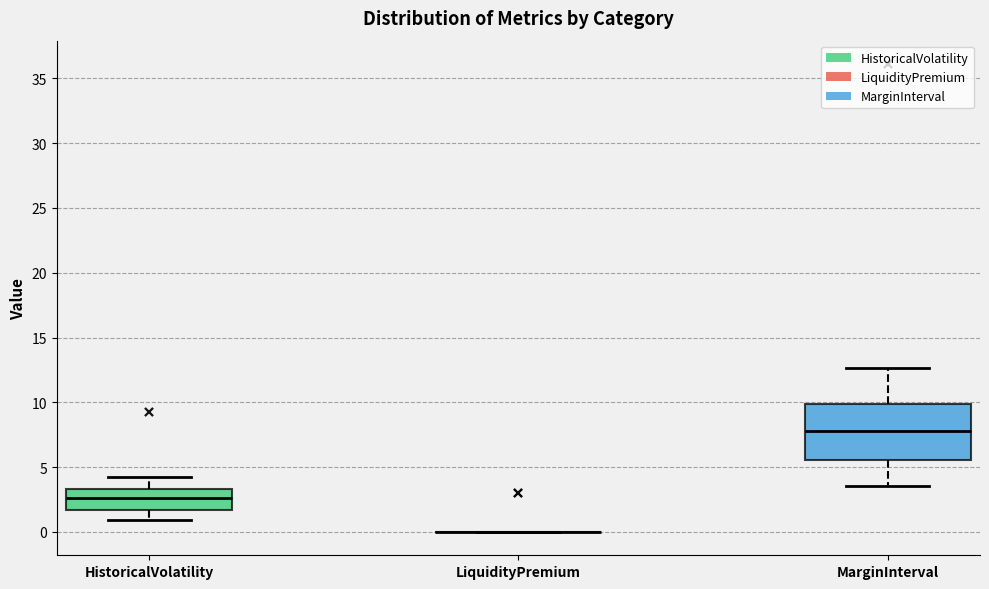

Which box is the tallest, from its lower edge to its upper edge?

MarginInterval